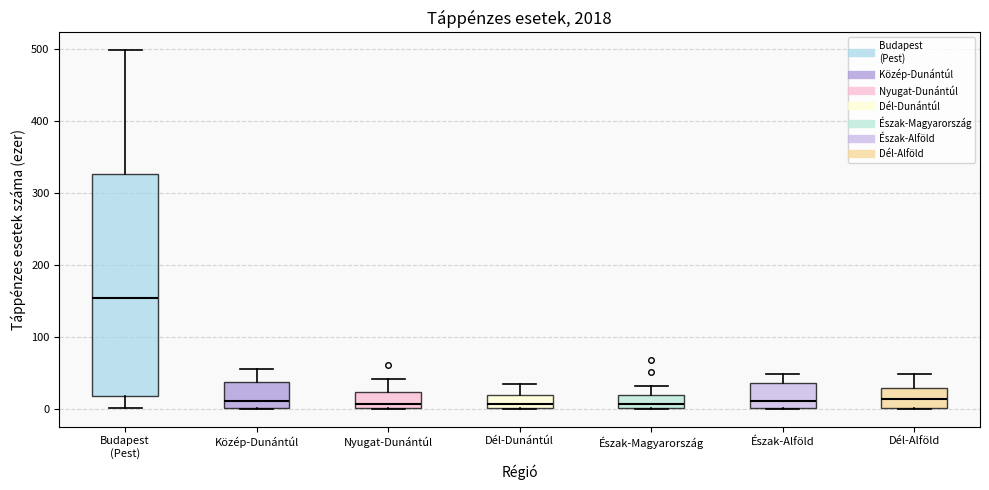

Reading left to right, read every box against the y-axis: the position of its median line, the range the box covers, and the ends of its whiskers. The values are not printed on the chart, so give them approximately, as read against the axis.

Budapest (Pest): median 150, box 20 to 330, whiskers 0 to 500
Közép-Dunántúl: median 10, box 0 to 40, whiskers 0 to 50
Nyugat-Dunántúl: median 10, box 0 to 20, whiskers 0 to 40
Dél-Dunántúl: median 10, box 0 to 20, whiskers 0 to 30
Észak-Magyarország: median 10, box 0 to 20, whiskers 0 to 30
Észak-Alföld: median 10, box 0 to 40, whiskers 0 to 50
Dél-Alföld: median 10, box 0 to 30, whiskers 0 to 50